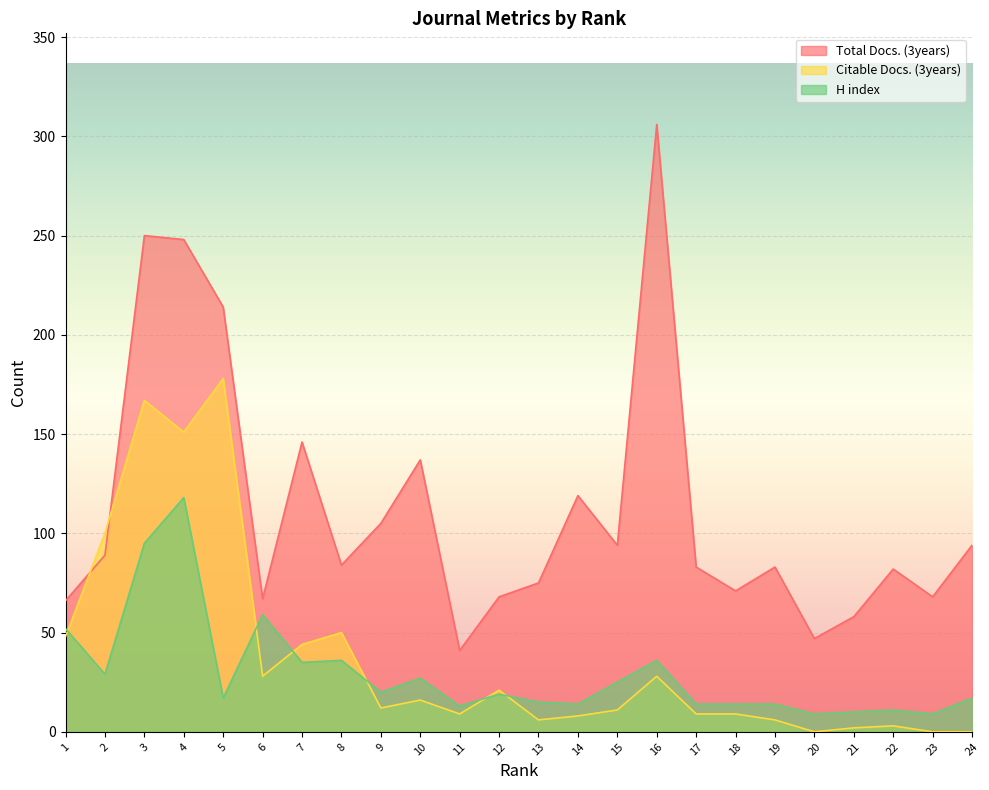

List the series in order of their peak value, lowest first.

H index, Citable Docs. (3years), Total Docs. (3years)